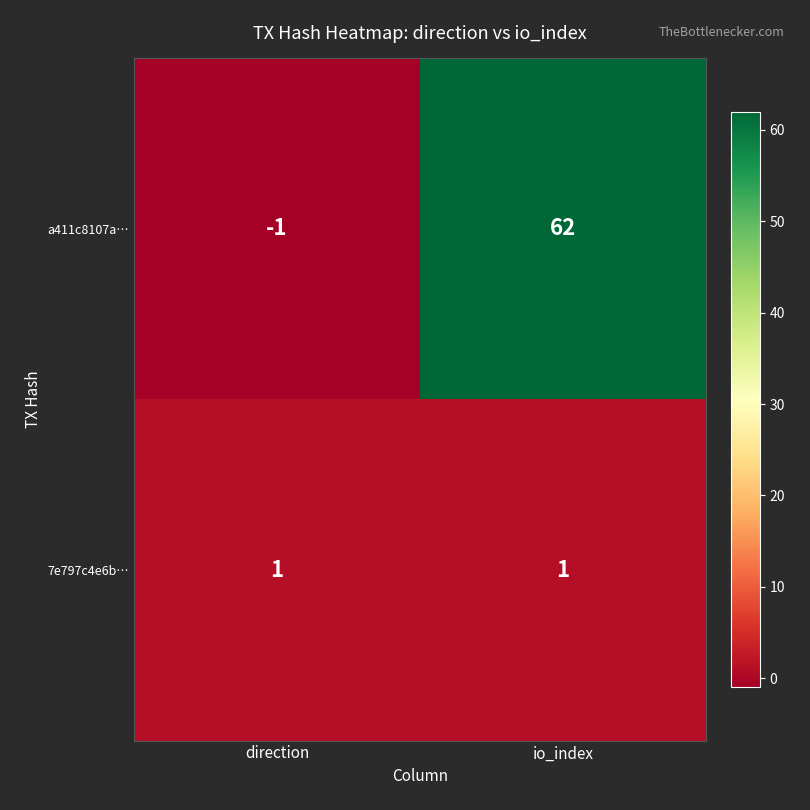

Reading right to left, list all the values displayed in this chart.

a411c8107a…: io_index=62	direction=-1
7e797c4e6b…: io_index=1	direction=1